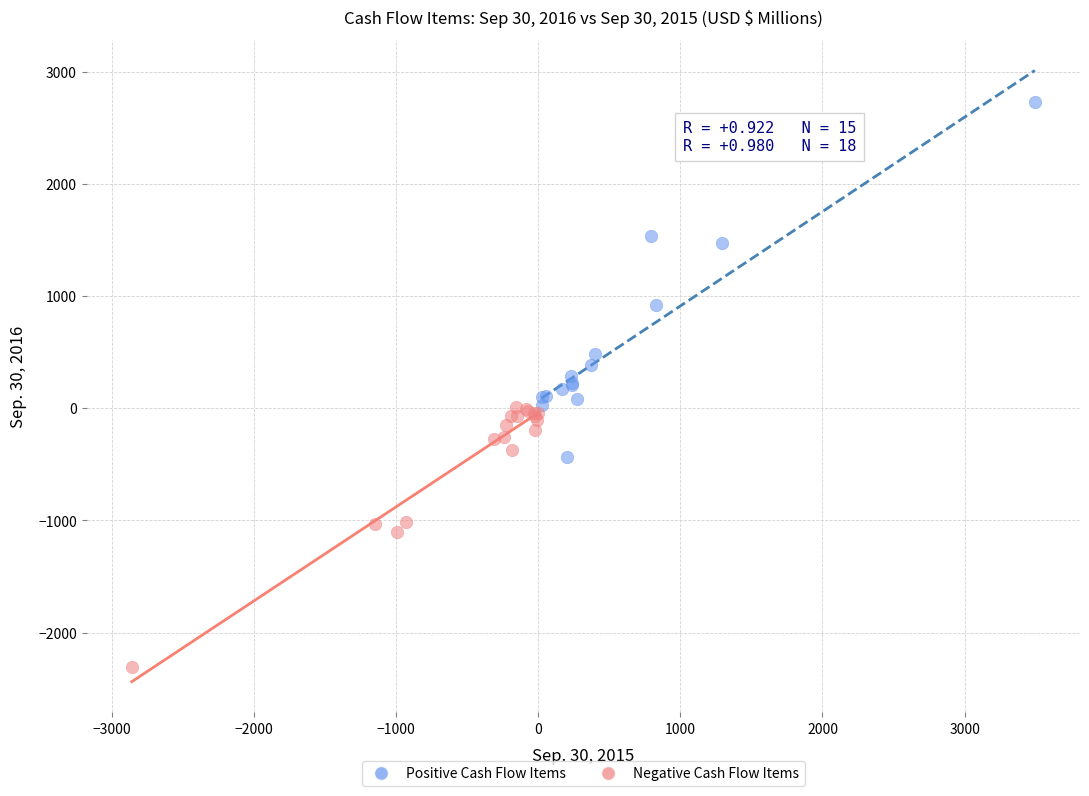

Which series reaches the minimum Y coordinate?

Negative Cash Flow Items